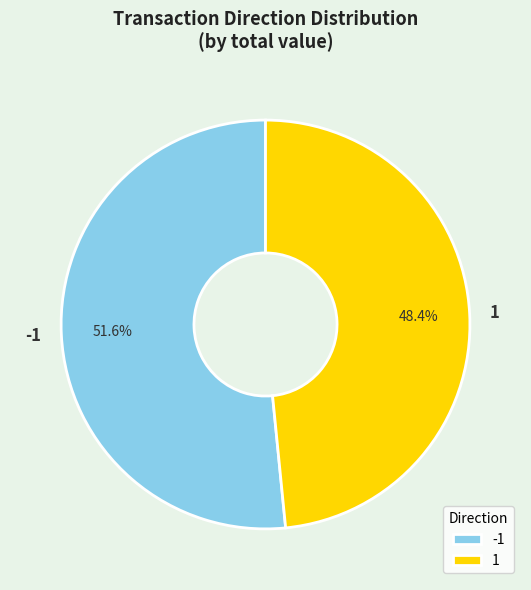

What percentage is the -1 slice, to the nearest percent?

52%